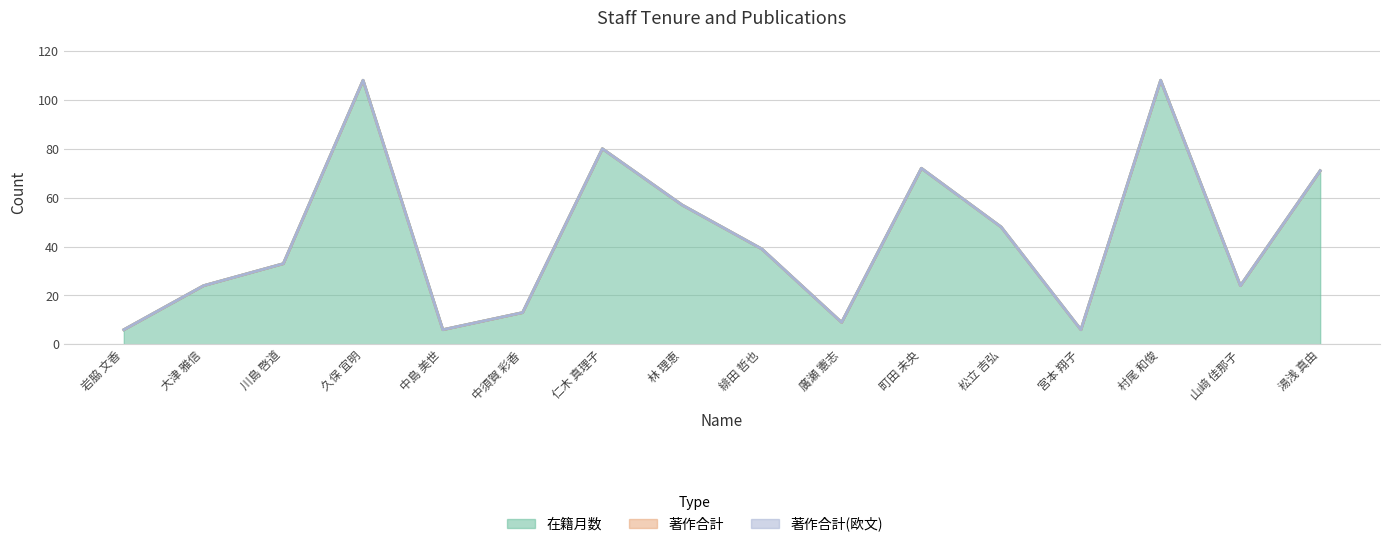

What is the difference between the highest and lowest values at 山﨑 佳那子?

24